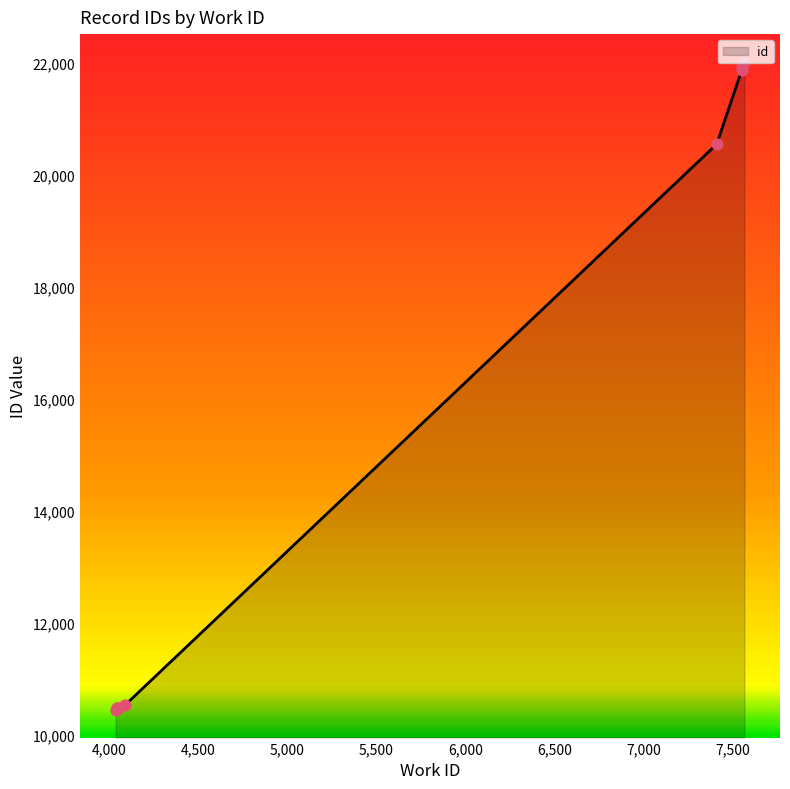

Approximately how many times larger is the value at 4092 compared to 4048?

1.0